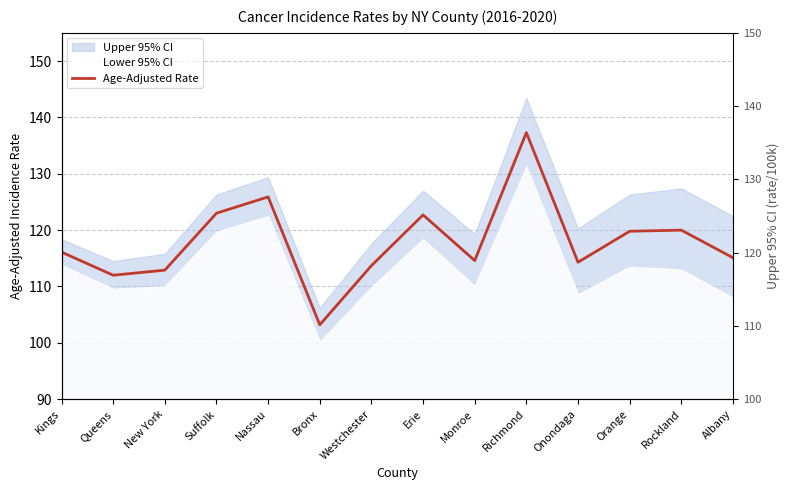

True or false: there are more than 2 points higher than both neighbors.

True